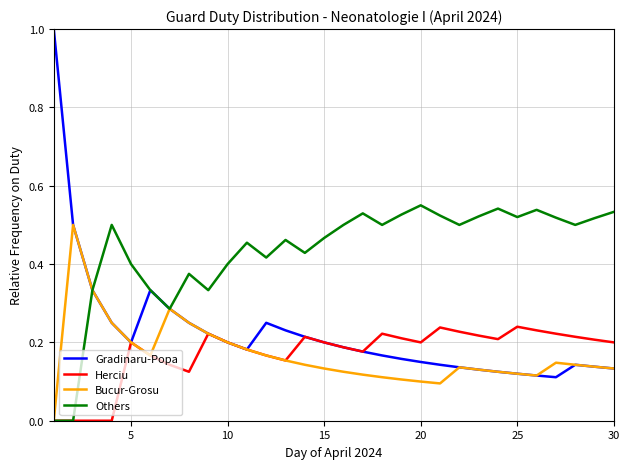

Which series has the largest range (max minus min)?

Gradinaru-Popa